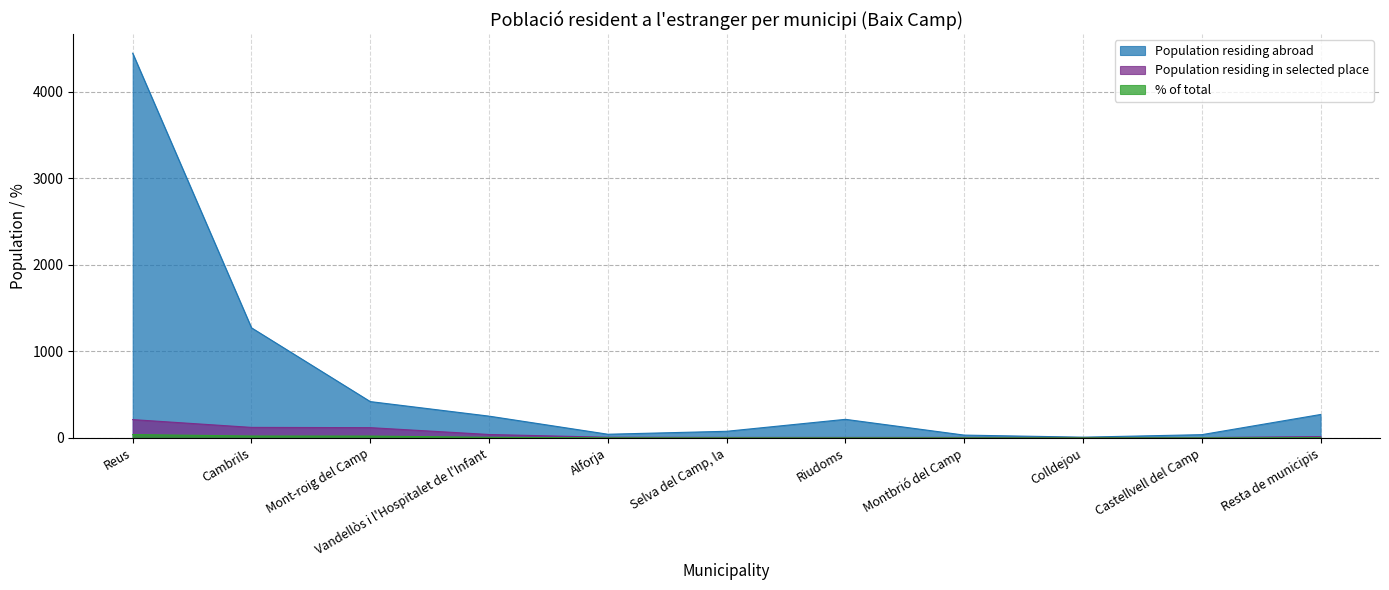

What is the value of the % of total point at the 3rd from the left?

21.9